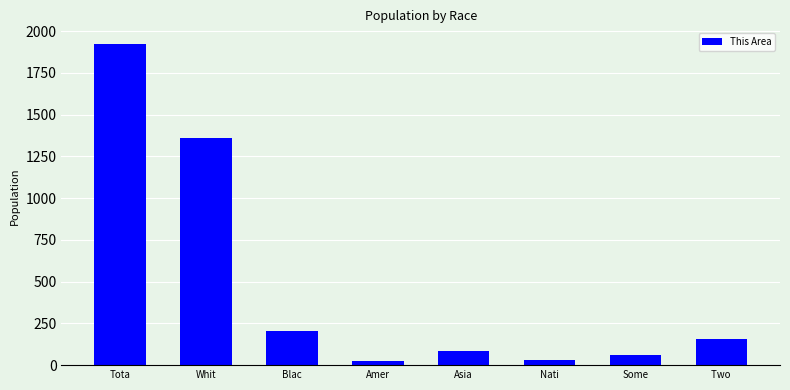

What is the greatest value displayed?

1921